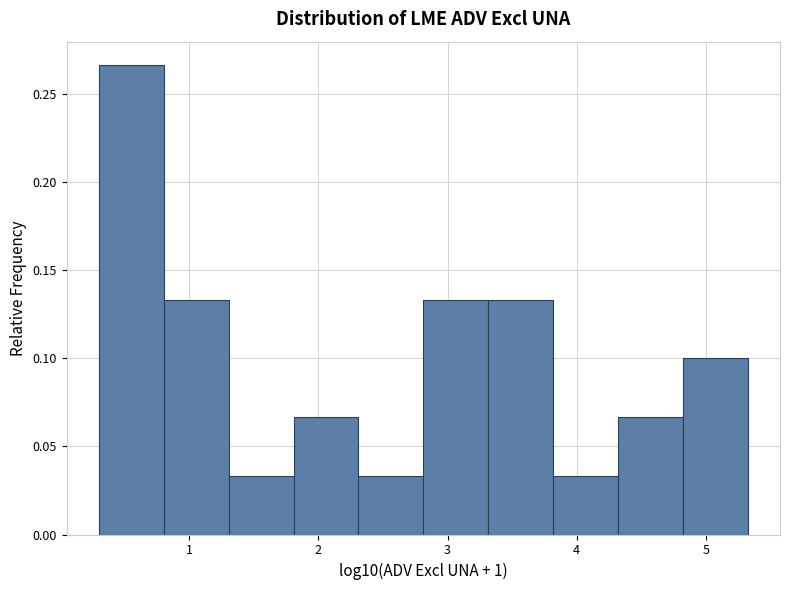

What is the height of the bar covering 0.3 to 0.8 on the x-axis? Neither the bar edges nor the heights are printed on the chart, so give them approximately, as read against the axes.

0.265